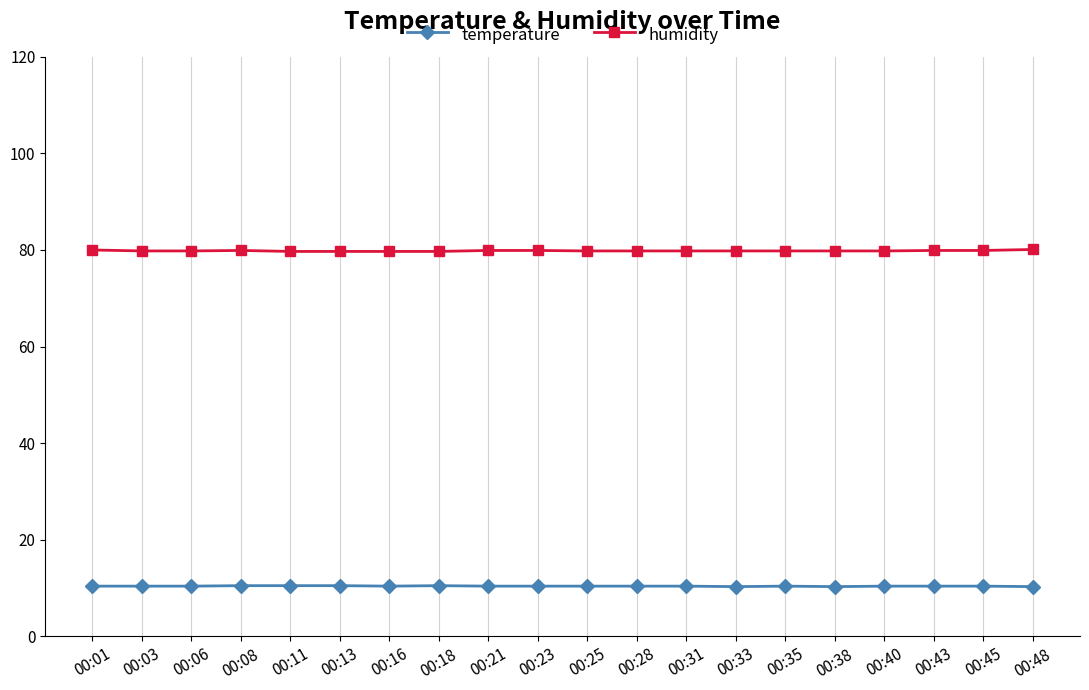

What is the difference between the highest and lowest values at 00:35?

69.4